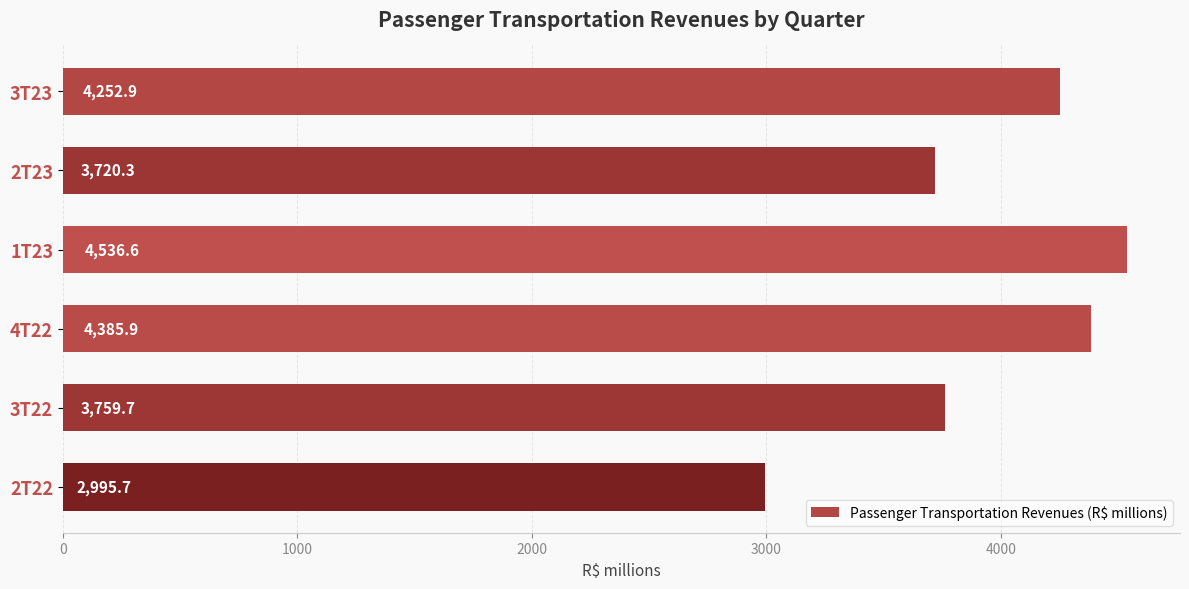

Rank the categories by value from lowest to highest.

2T22, 2T23, 3T22, 3T23, 4T22, 1T23